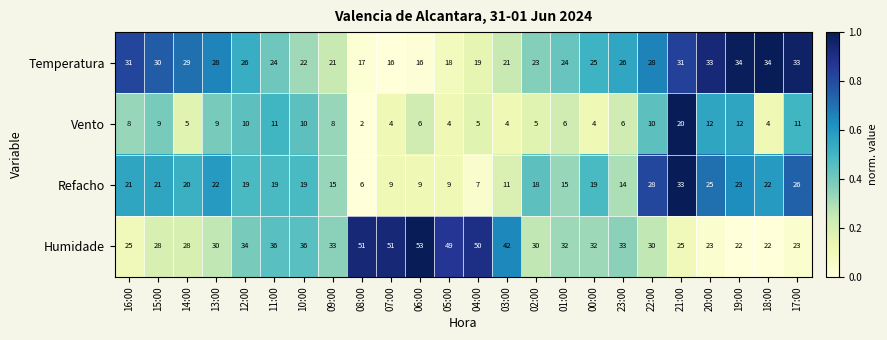

True or false: Temperatura has a value of 7 at 07:00.

False